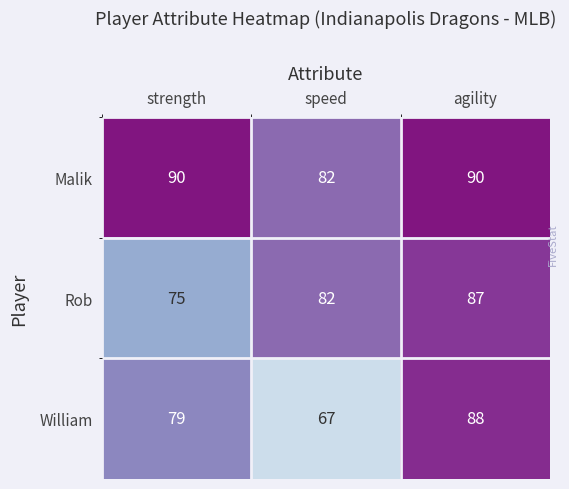

True or false: William has a value of 131 at agility.

False